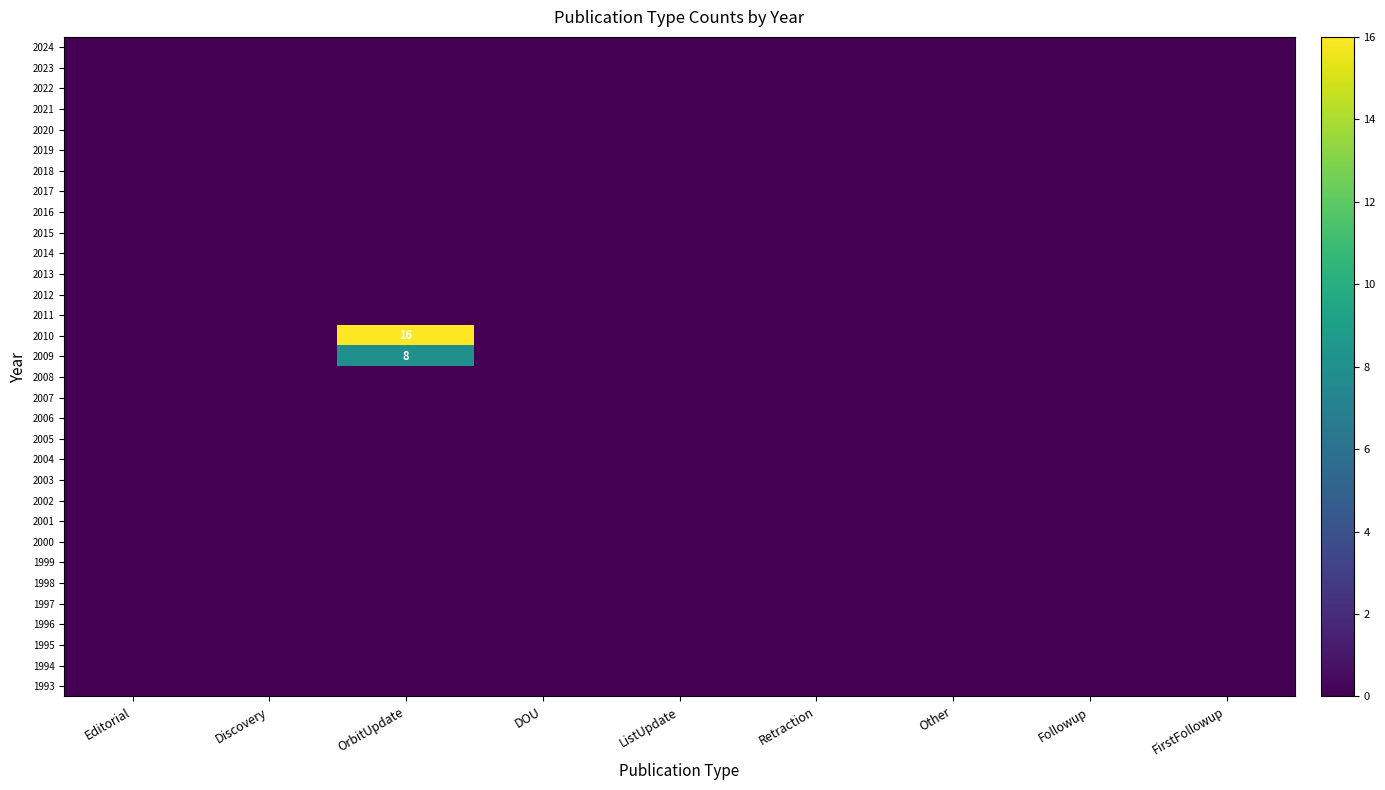

True or false: 2016 has a value of 0 at DOU.

True